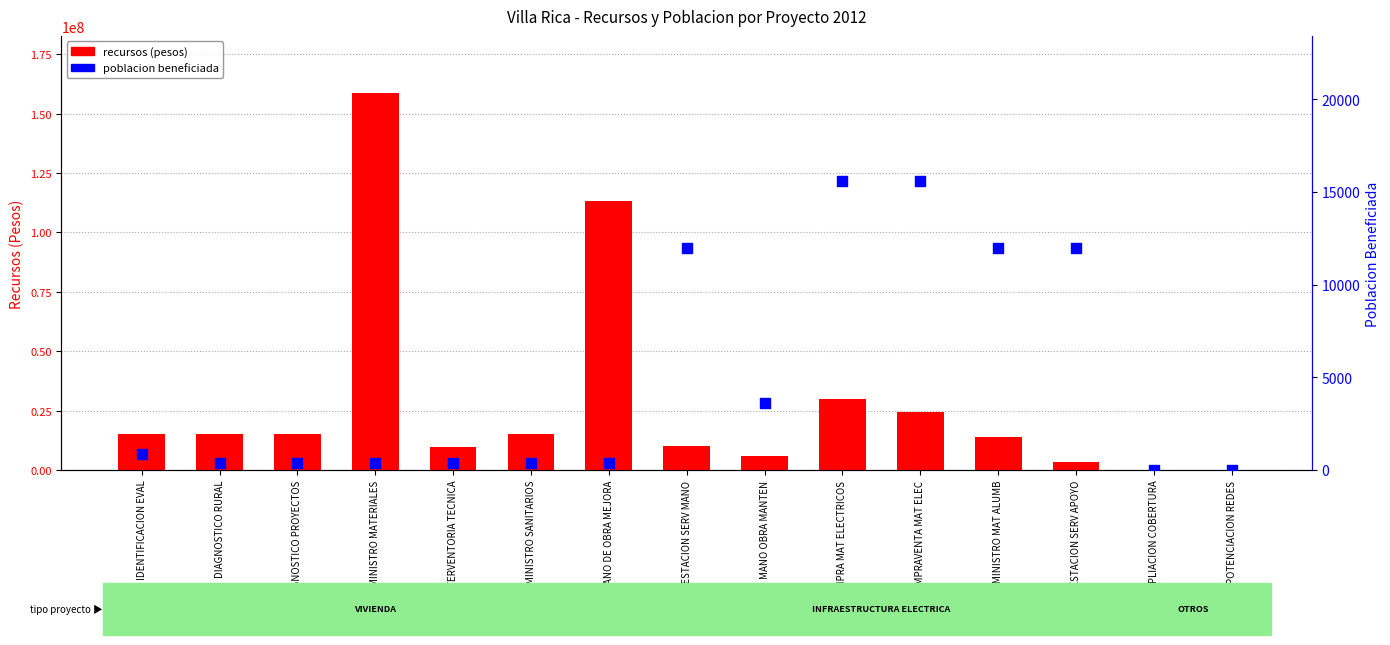

At which category is the sum across all series the highest?

SUMINISTRO MATERIALES